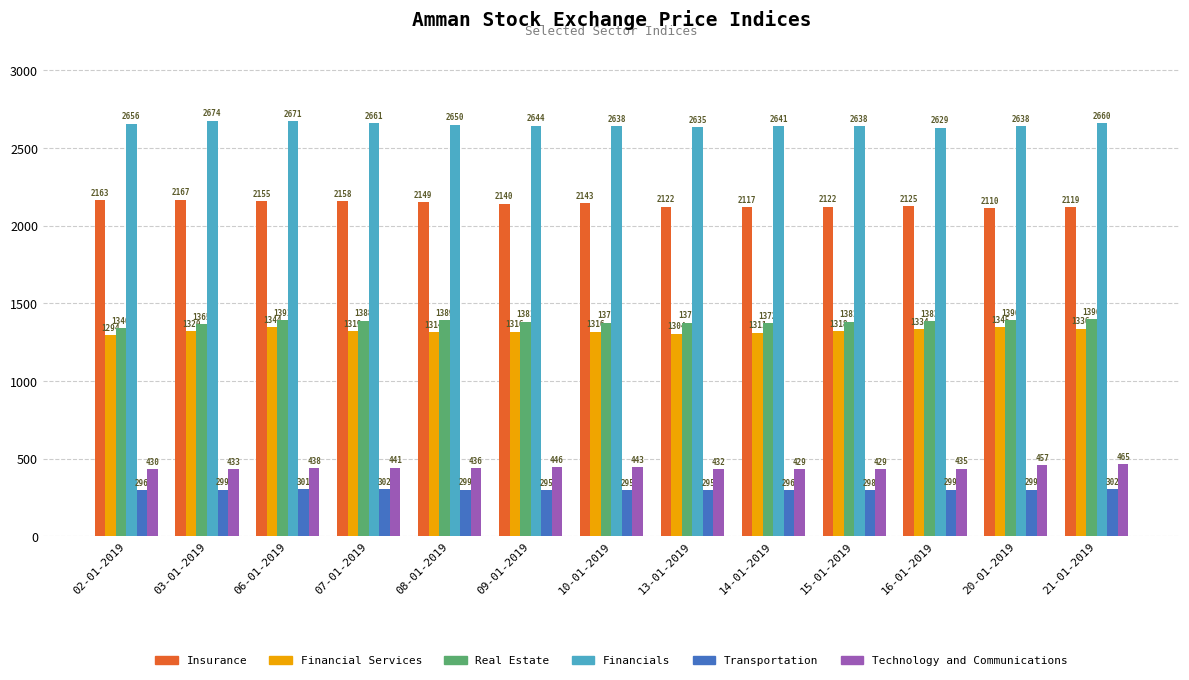

What is the difference between the maximum and minimum values in the Financials series?

45.0